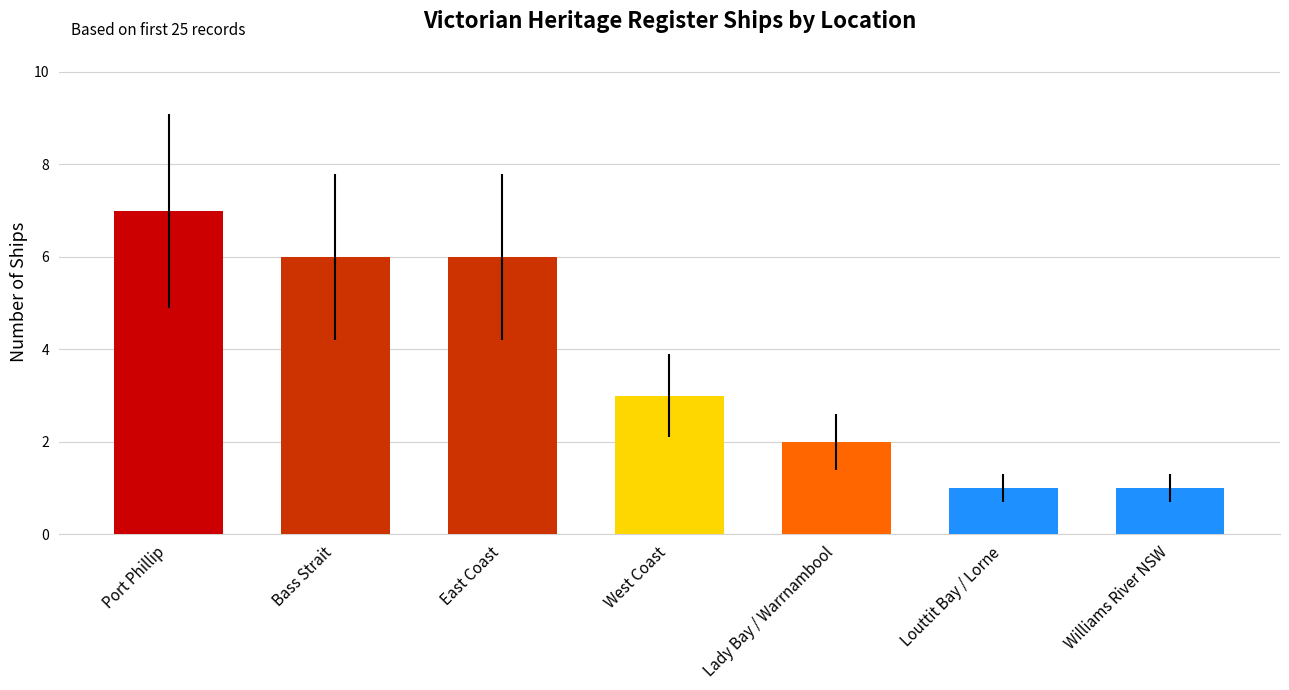

At which category does the chart reach its peak across all series?

Port Phillip